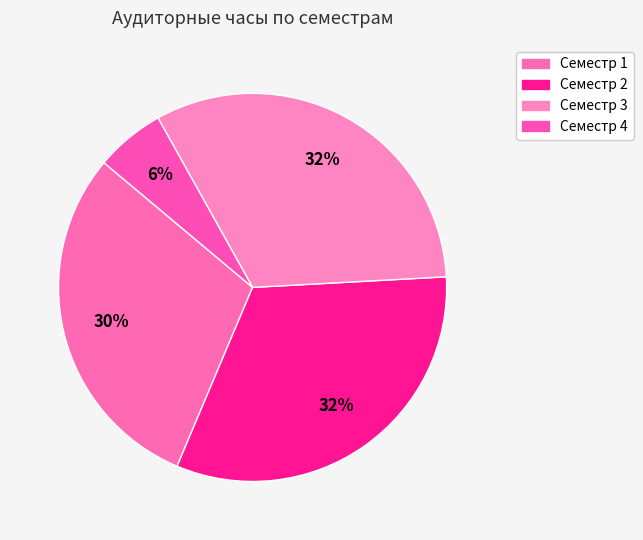

Does any single category account for the majority?

No